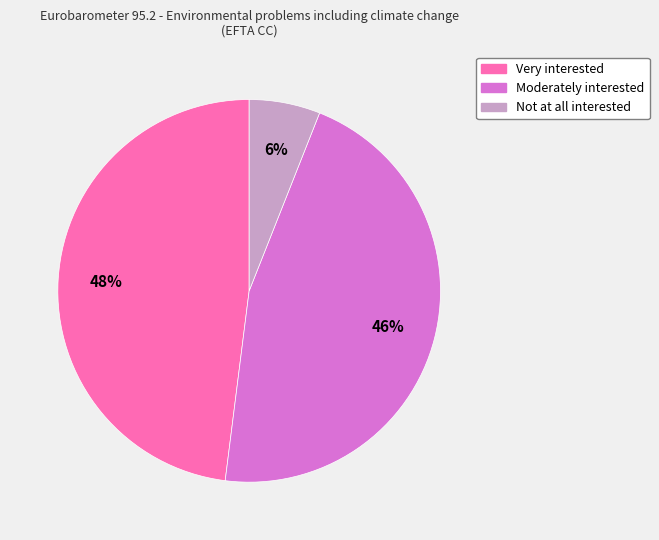

To the nearest percent, what is the average slice percentage?

33%